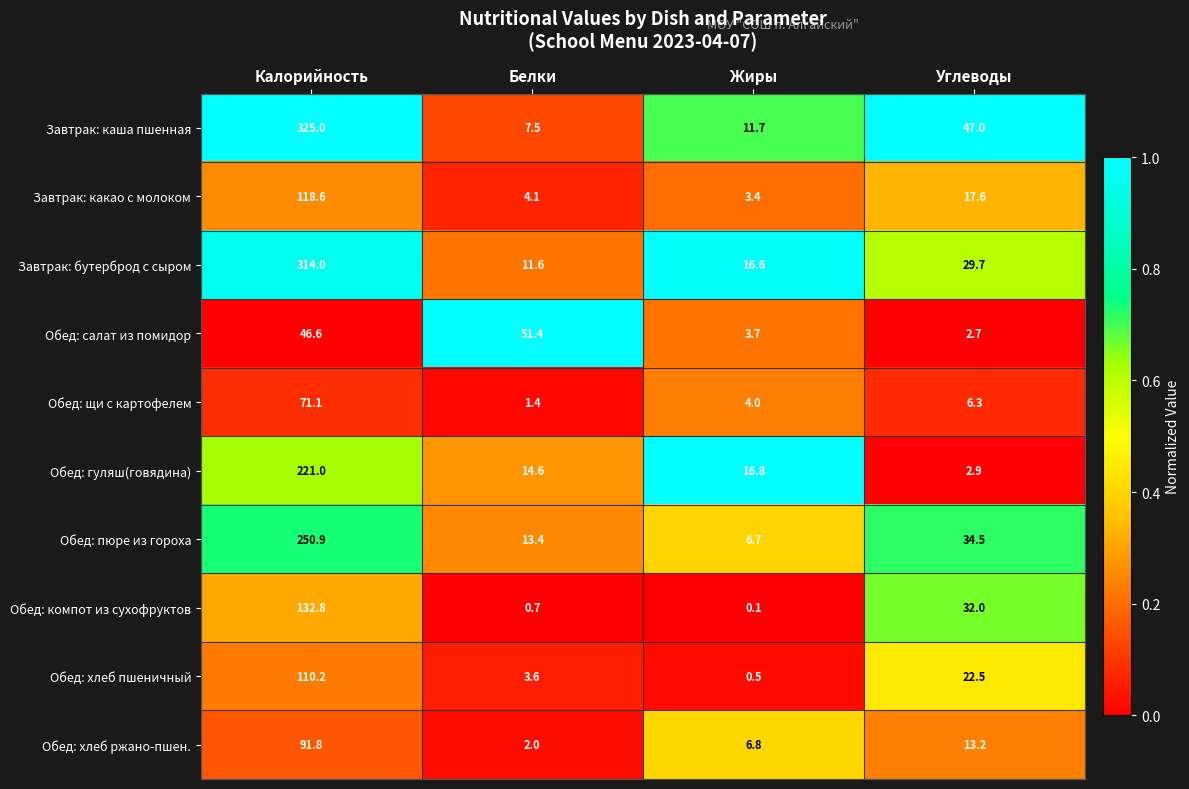

Which category has the highest value in the Завтрак: бутерброд с сыром series?

Калорийность